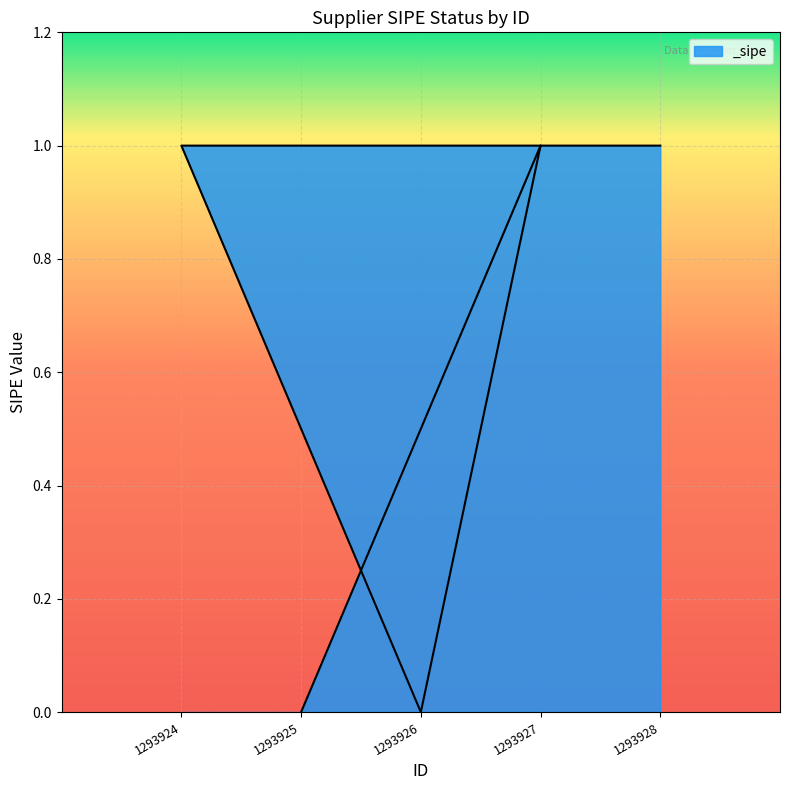

What is the sum of the values at 1293927 and 1293924?

2